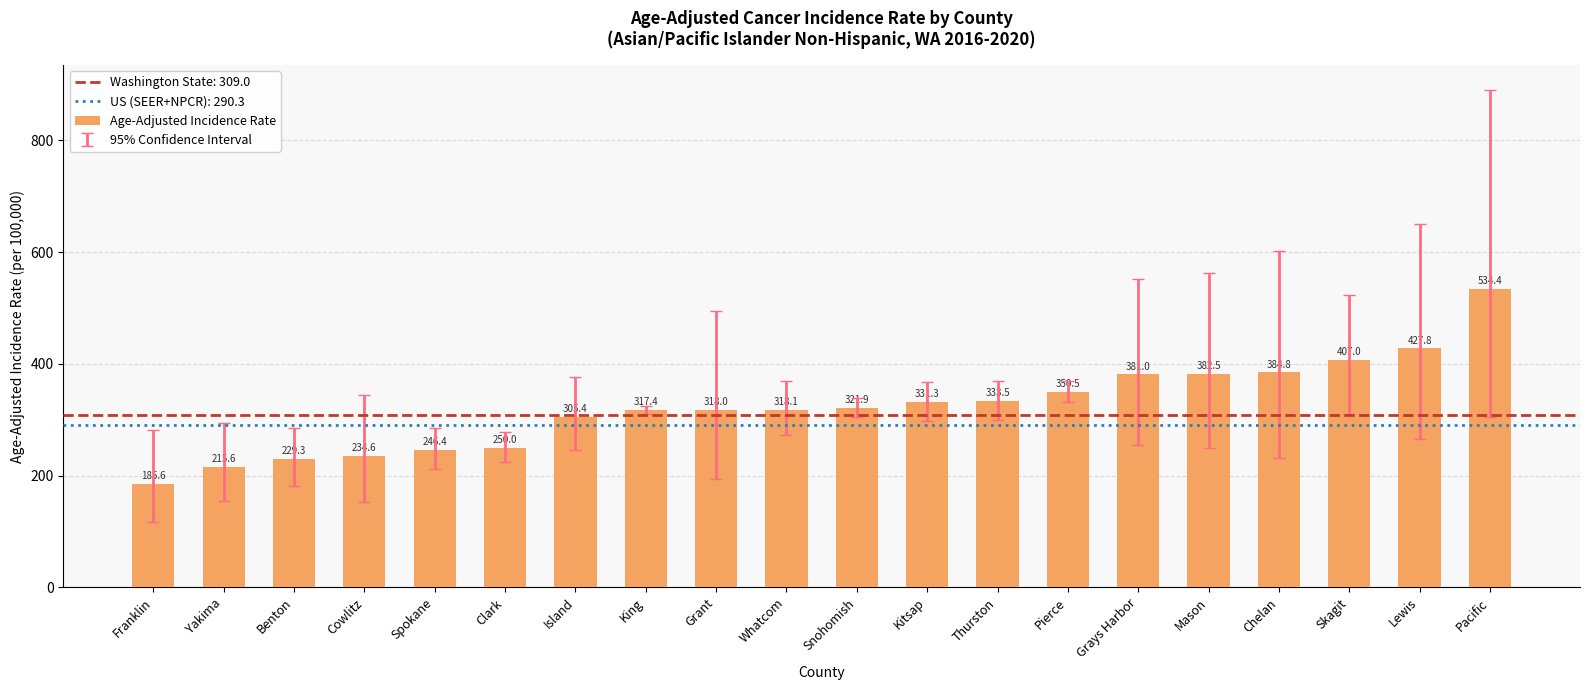

Approximately how many times larger is the value at Thurston compared to Island?

1.1